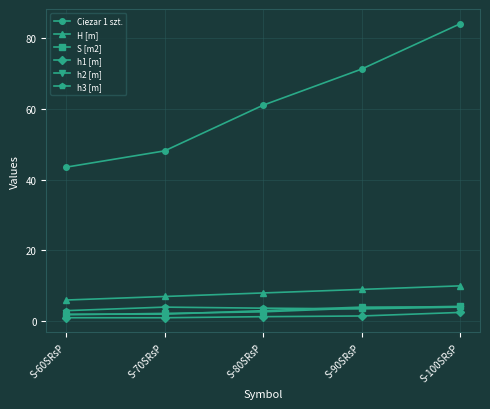

What is the sum of the h1 [m] values at S-60SRsP and S-70SRsP?

2.0